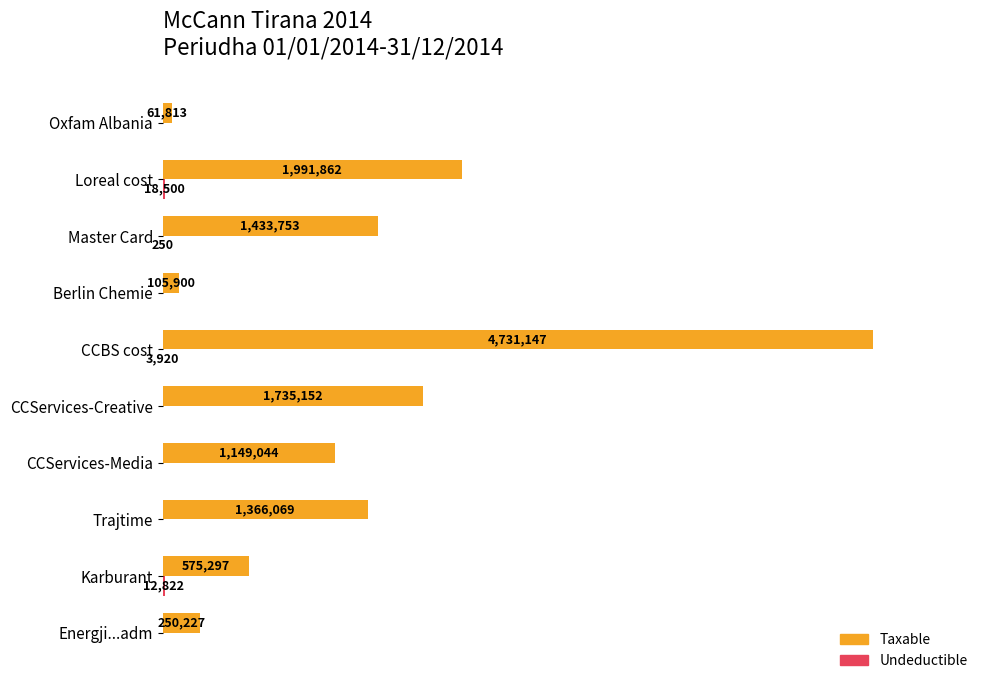

Which series has the largest total across all categories?

Taxable